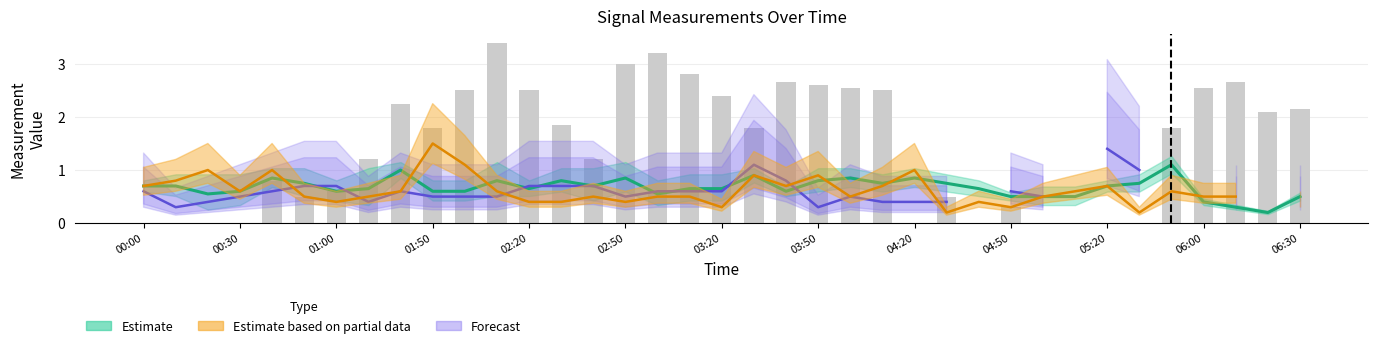

What is the difference between the maximum and second lowest values?

3.4